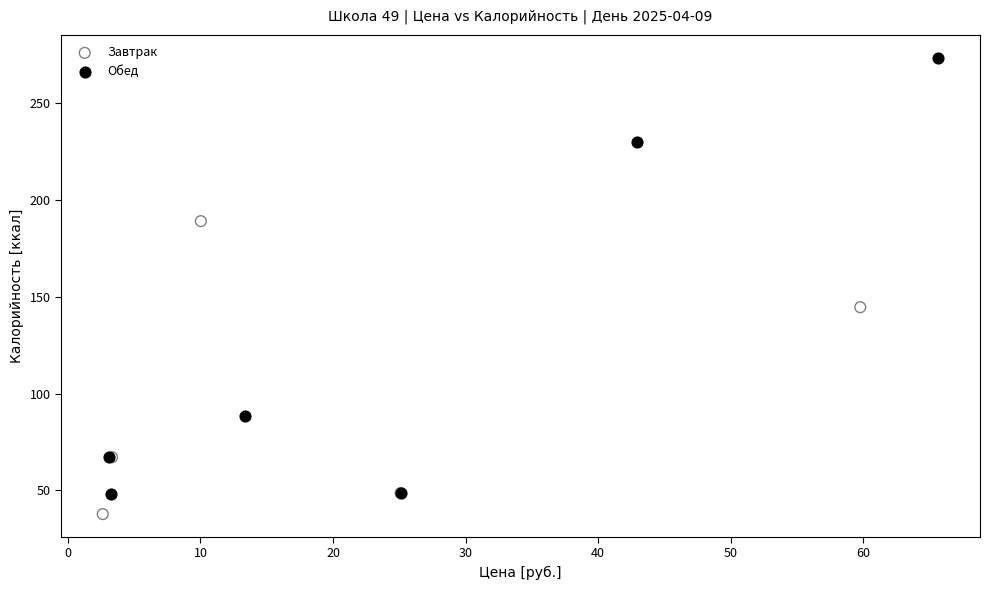

Which series reaches the maximum Y coordinate?

Обед